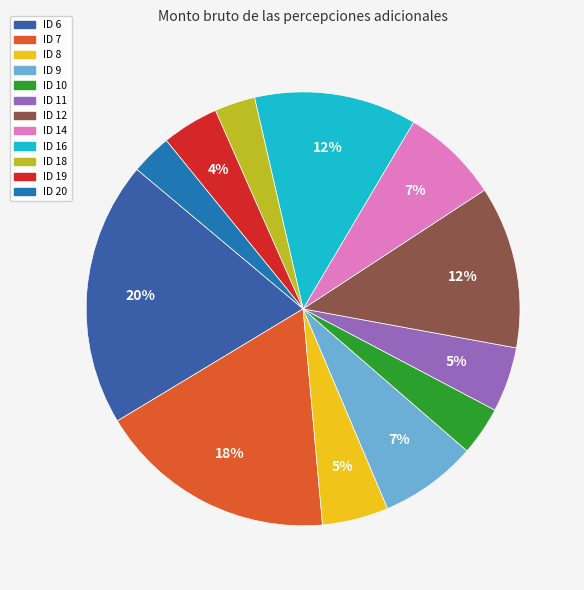

How many segments does this pie chart have?

12